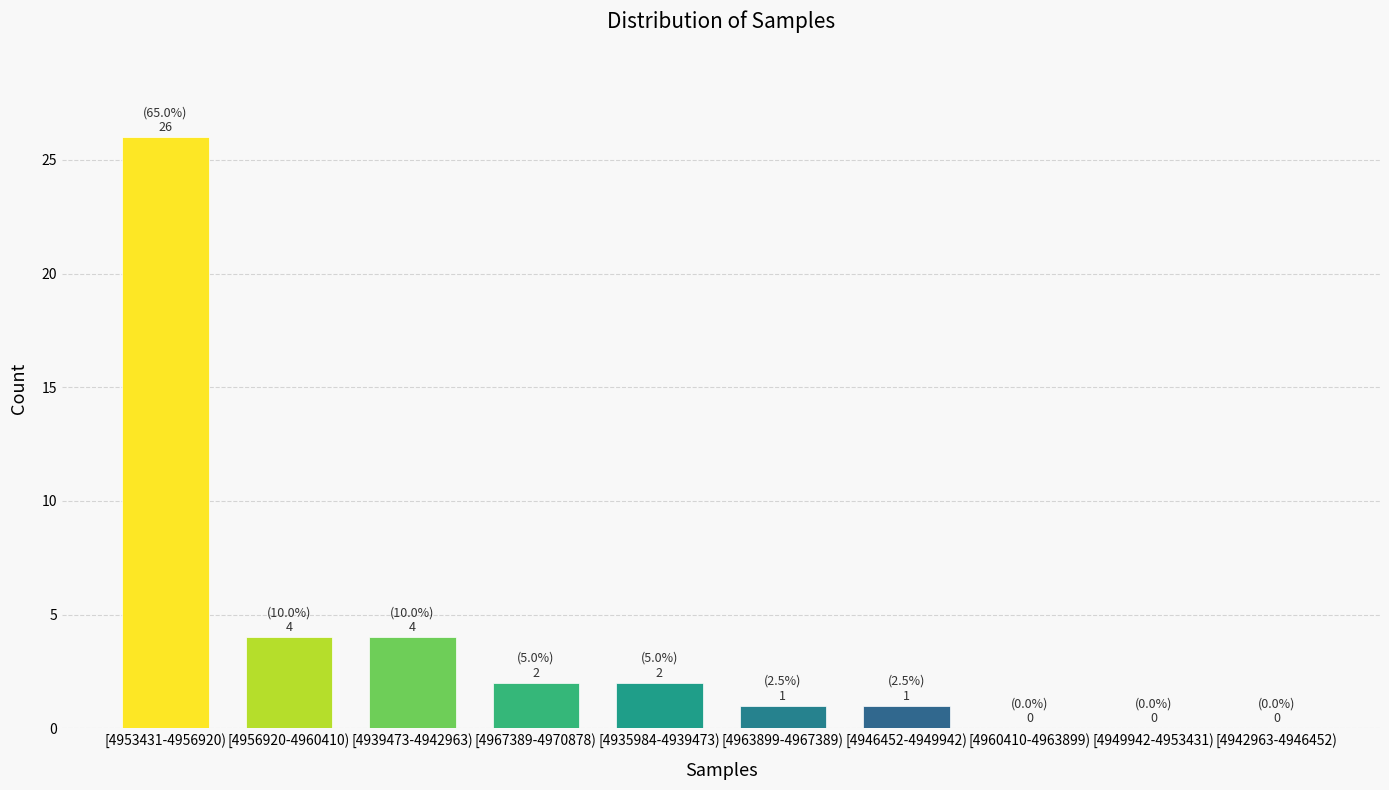

Reading left to right, extract all data points from this chart.

[4953431-4956920)=26	[4956920-4960410)=4	[4939473-4942963)=4	[4967389-4970878)=2	[4935984-4939473)=2	[4963899-4967389)=1	[4946452-4949942)=1	[4960410-4963899)=0	[4949942-4953431)=0	[4942963-4946452)=0